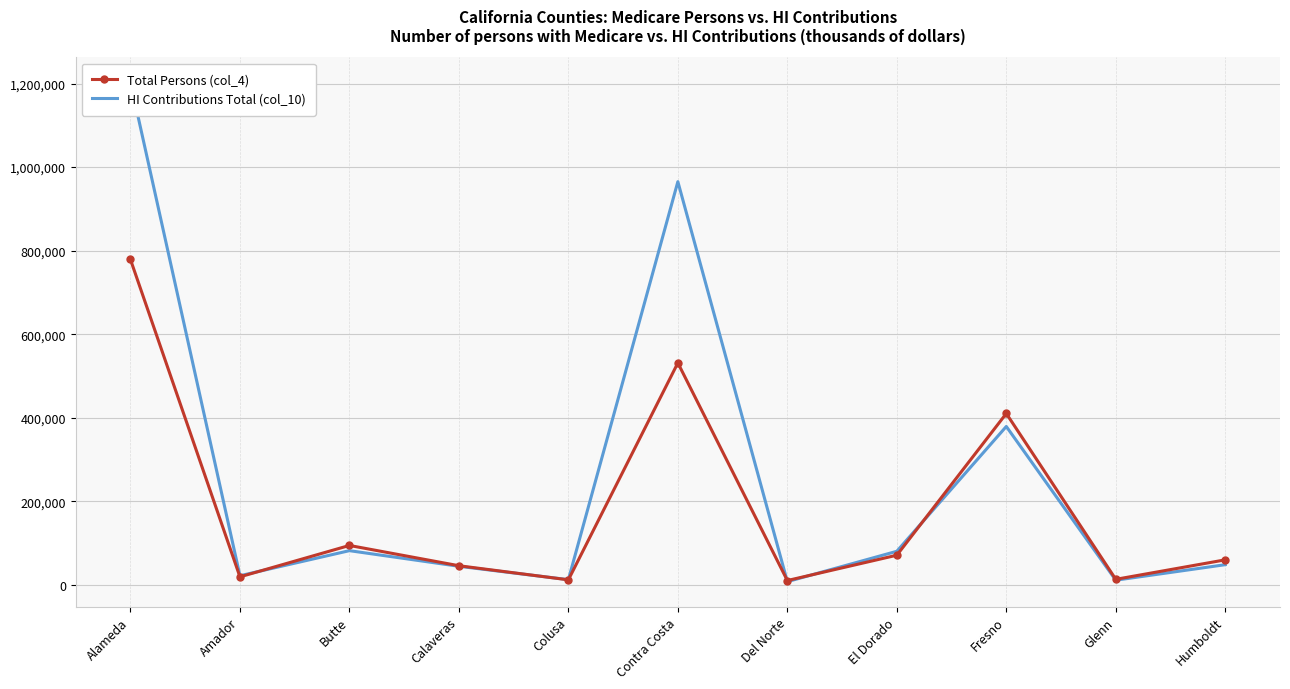

Between which two adjacent categories do Total Persons (col_4) and HI Contributions Total (col_10) first intersect?

Amador and Butte